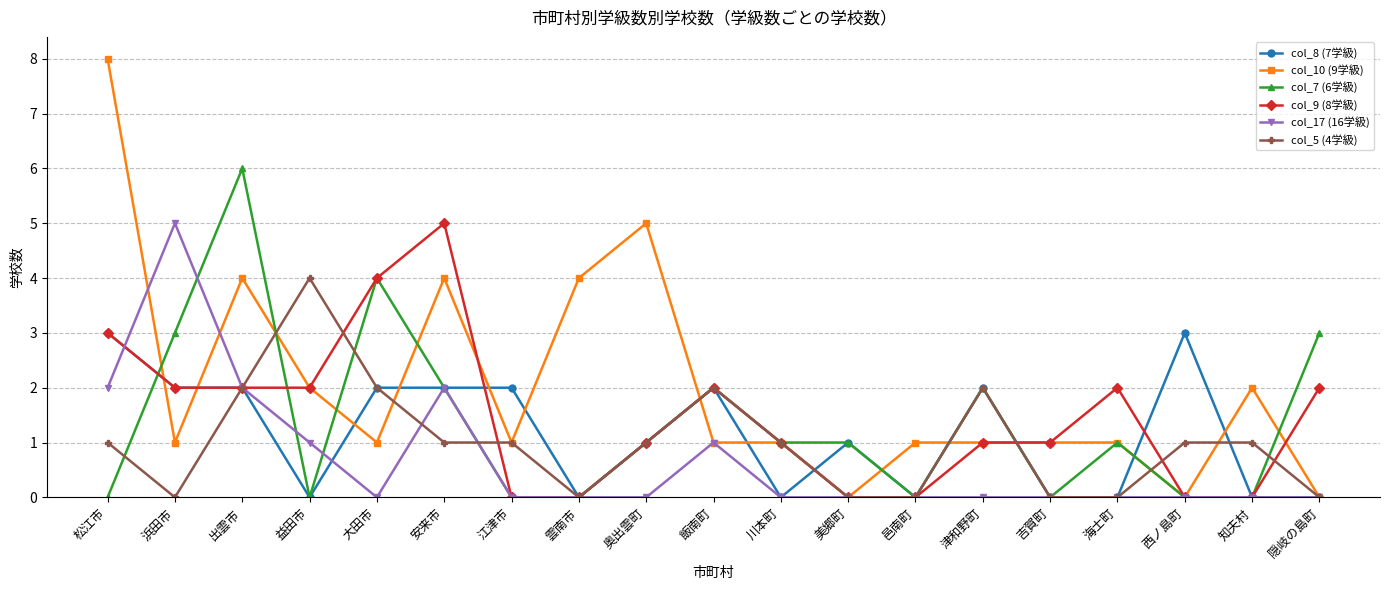

The value of col_17 (16学級) at 吉賀町 is -3. True or false?

False